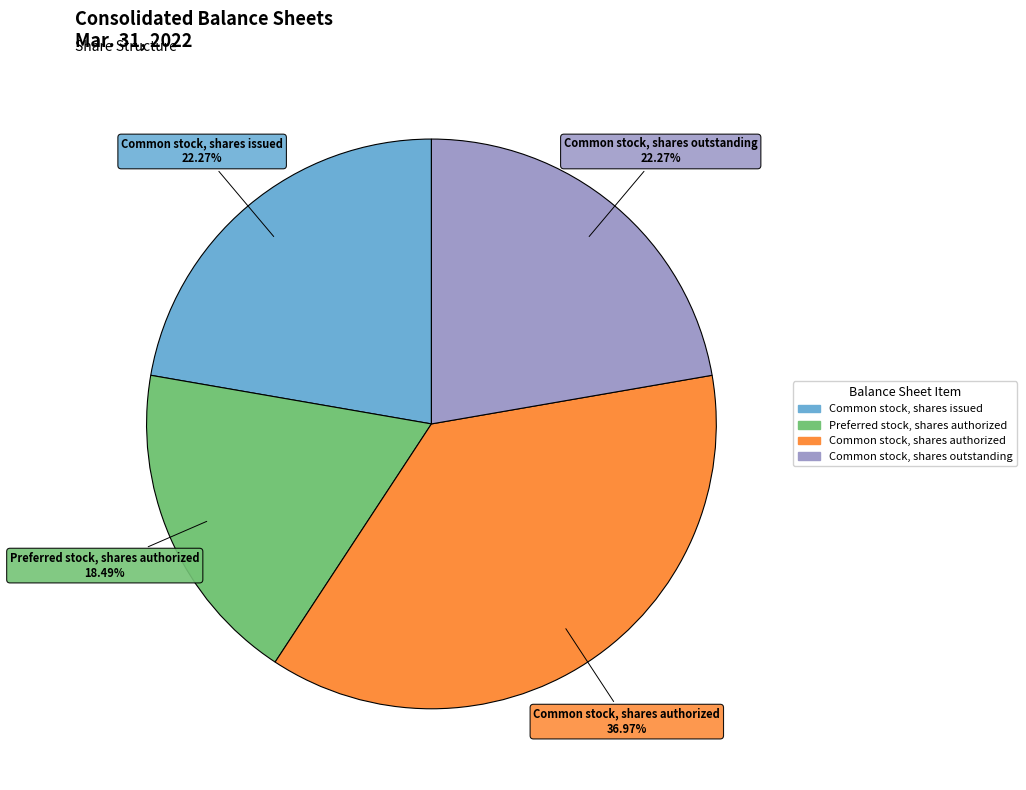

Which category has the smallest portion of the pie?

Preferred stock, shares authorized